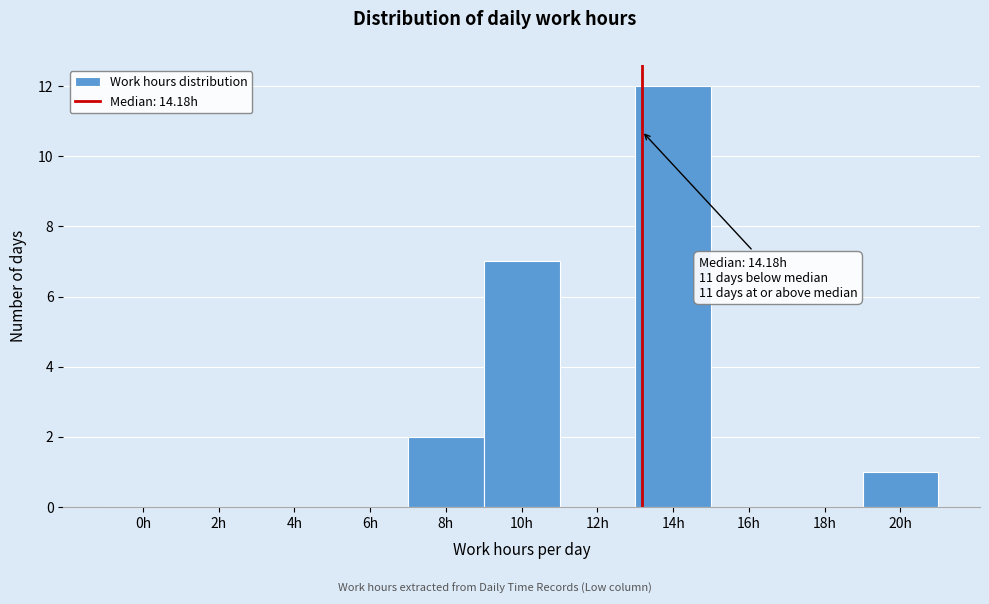

Reading right to left, extract all data points from this chart.

20h=1	18h=0	16h=0	14h=12	12h=0	10h=7	8h=2	6h=0	4h=0	2h=0	0h=0